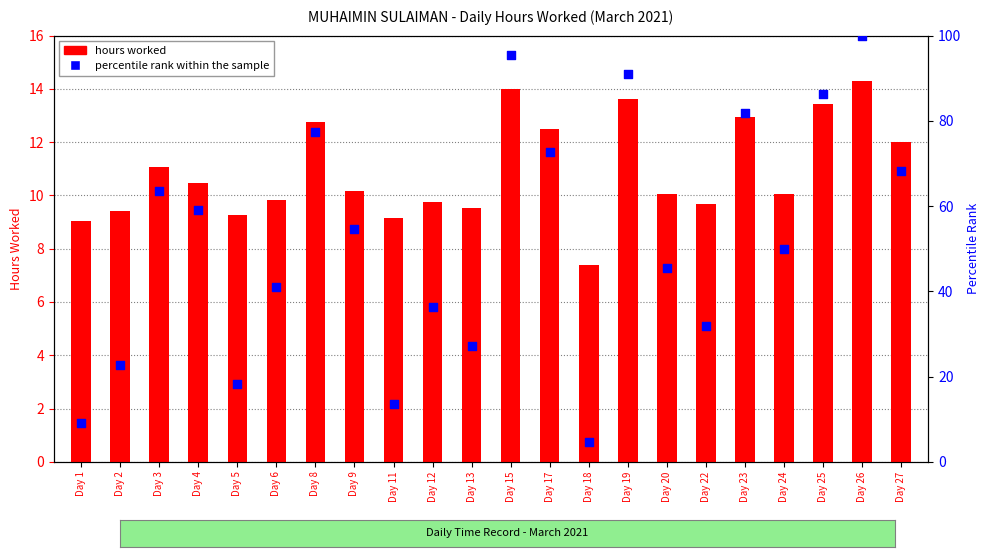

Which series reaches the maximum Y coordinate?

percentile rank within the sample